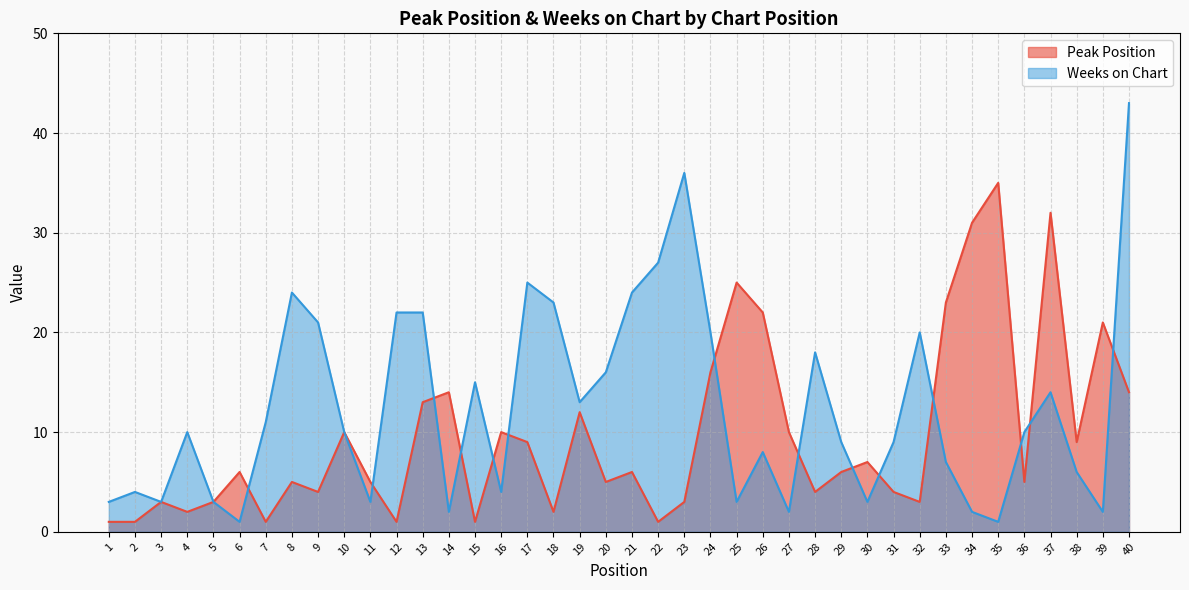

How many data points in Peak Position are above 6?

18